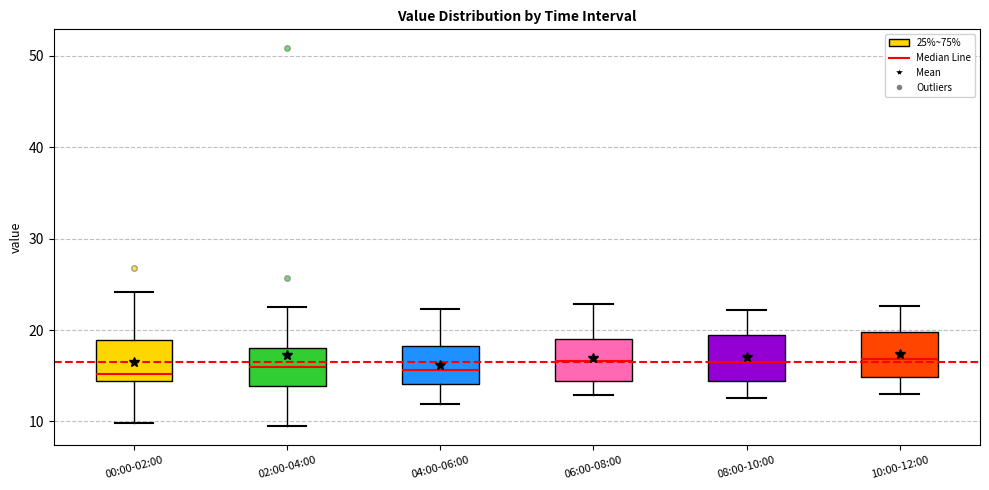

Reading left to right, read every box against the y-axis: the position of its median line, the range the box covers, and the ends of its whiskers. The values are not printed on the chart, so give them approximately, as read against the axis.

00:00-02:00: median 15, box 14 to 19, whiskers 10 to 24
02:00-04:00: median 16, box 14 to 18, whiskers 9 to 23
04:00-06:00: median 16, box 14 to 18, whiskers 12 to 22
06:00-08:00: median 17, box 14 to 19, whiskers 13 to 23
08:00-10:00: median 16, box 14 to 19, whiskers 13 to 22
10:00-12:00: median 17, box 15 to 20, whiskers 13 to 23